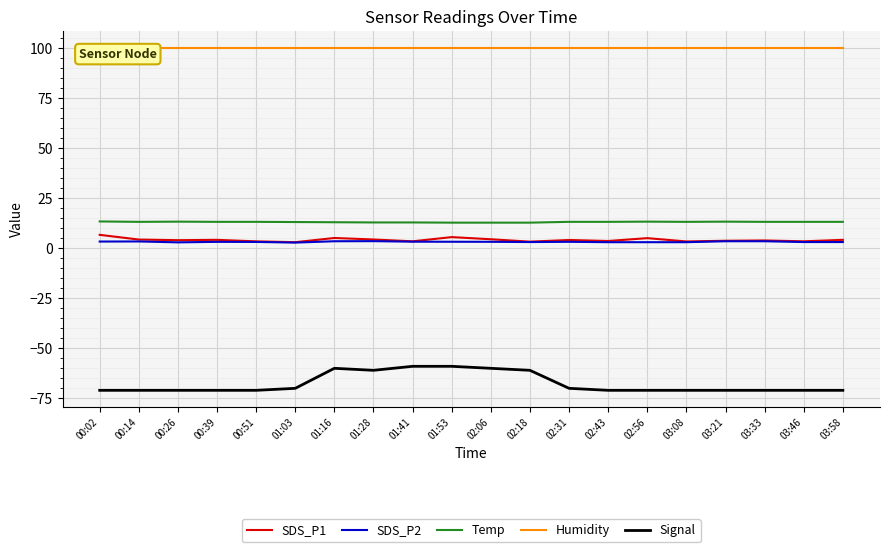

What value does the Temp series have at 00:51?

13.2